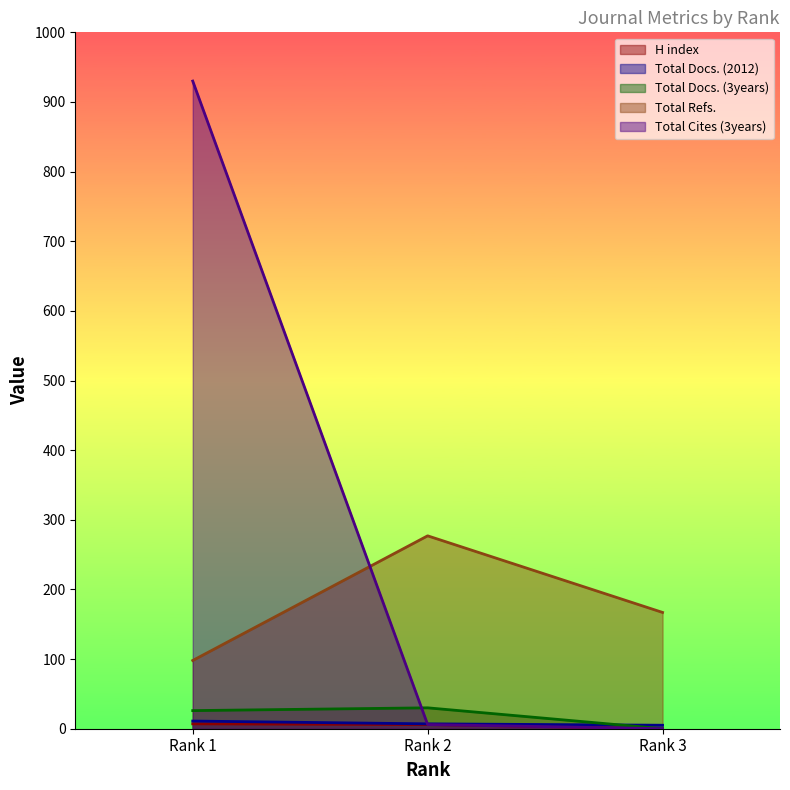

Where does the Total Docs. (3years) series first go above 26?

Rank 2